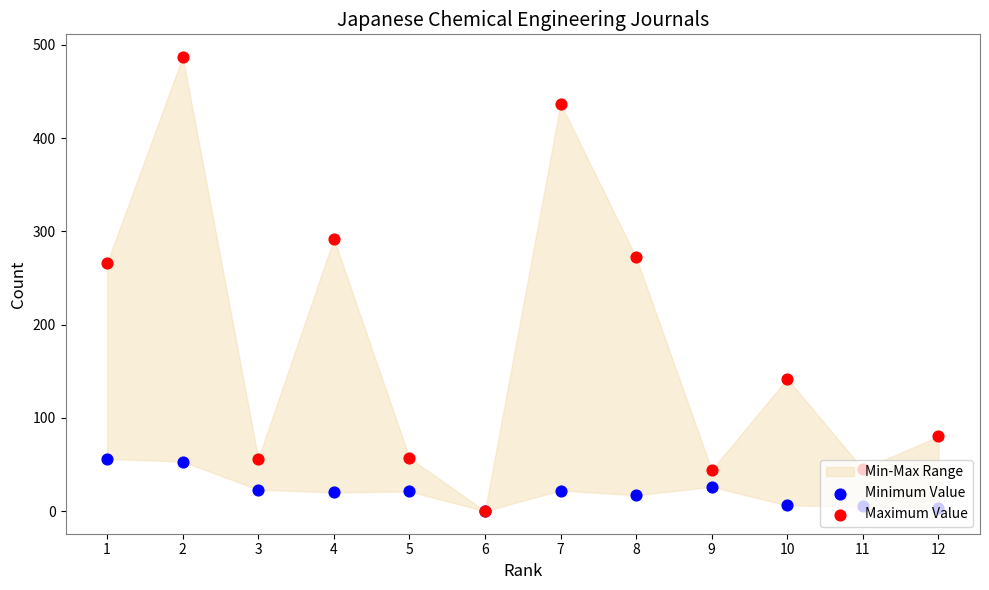

Which series has the largest total across all categories?

Maximum Value